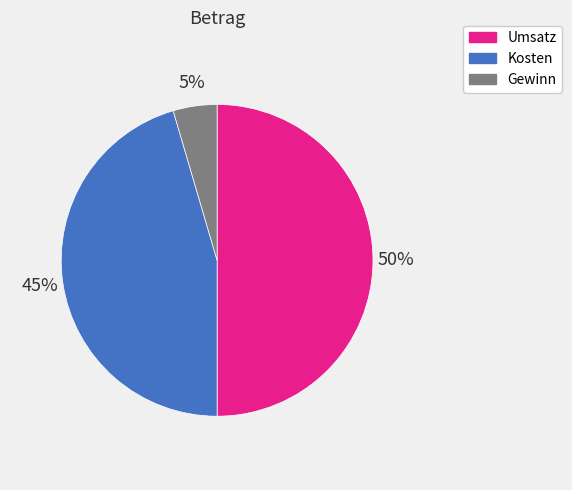

Rank the categories by value from highest to lowest.

Umsatz, Kosten, Gewinn